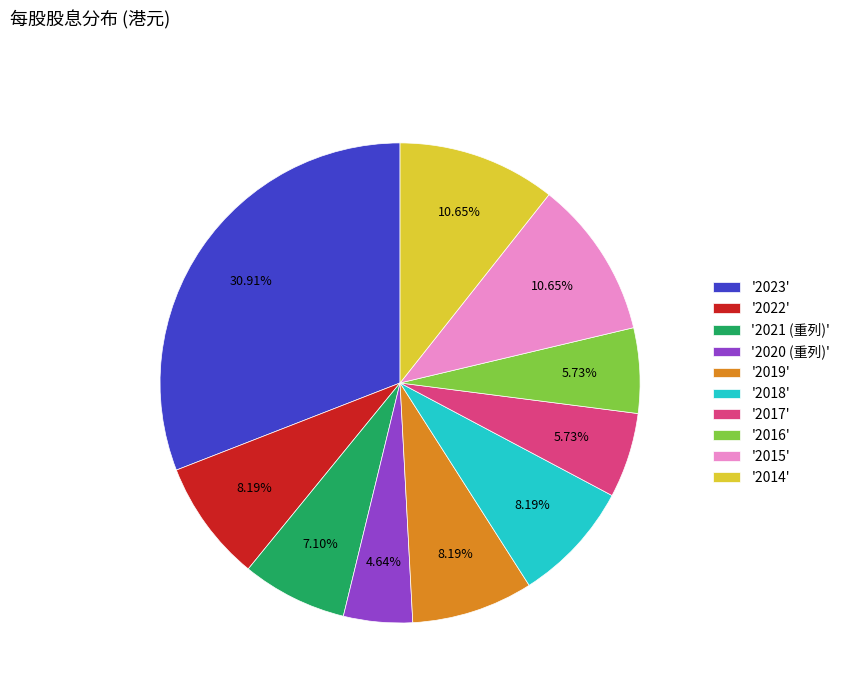

Is there a majority slice in this chart?

No